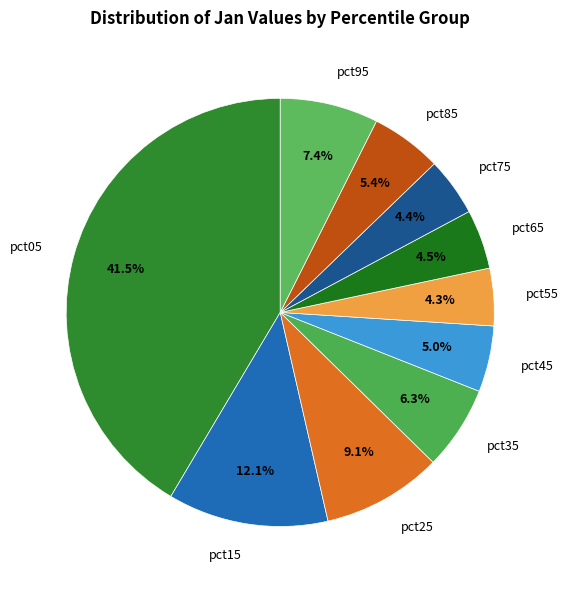

Do pct95 and pct75 together represent more than half of the pie?

No